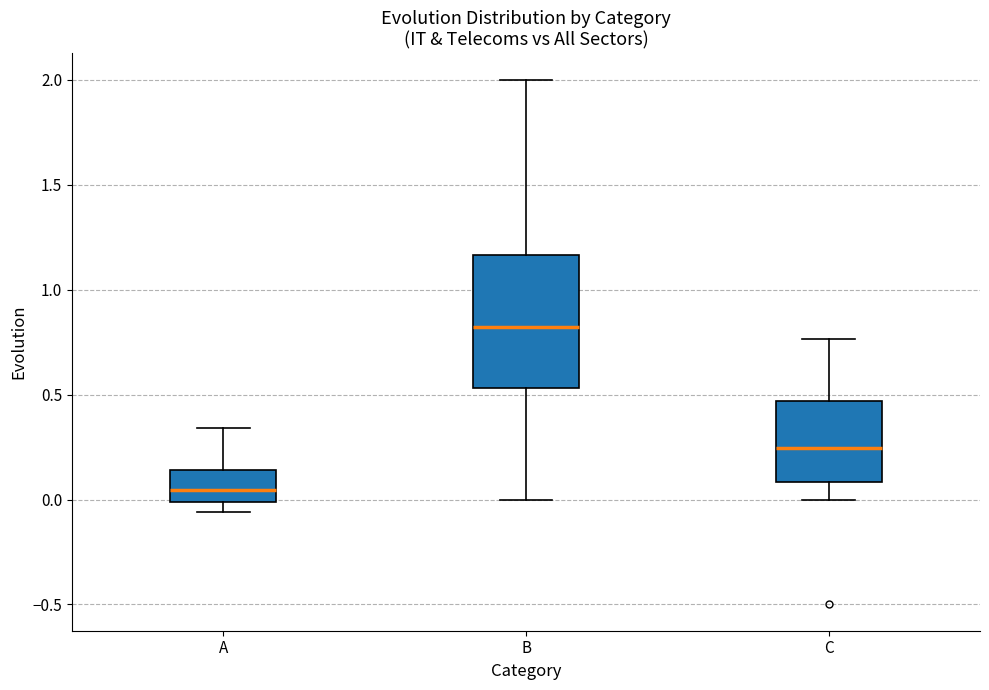

Reading left to right, transcribe this box plot: for each box, give where its median line is, the range the box spans, and where its two whiskers end, as read against the y-axis. The values are not printed on the chart, so give them approximately, as read against the axis.

A: median 0.05, box 0.00 to 0.15, whiskers -0.05 to 0.35
B: median 0.80, box 0.55 to 1.15, whiskers 0.00 to 2.00
C: median 0.25, box 0.10 to 0.45, whiskers 0.00 to 0.75